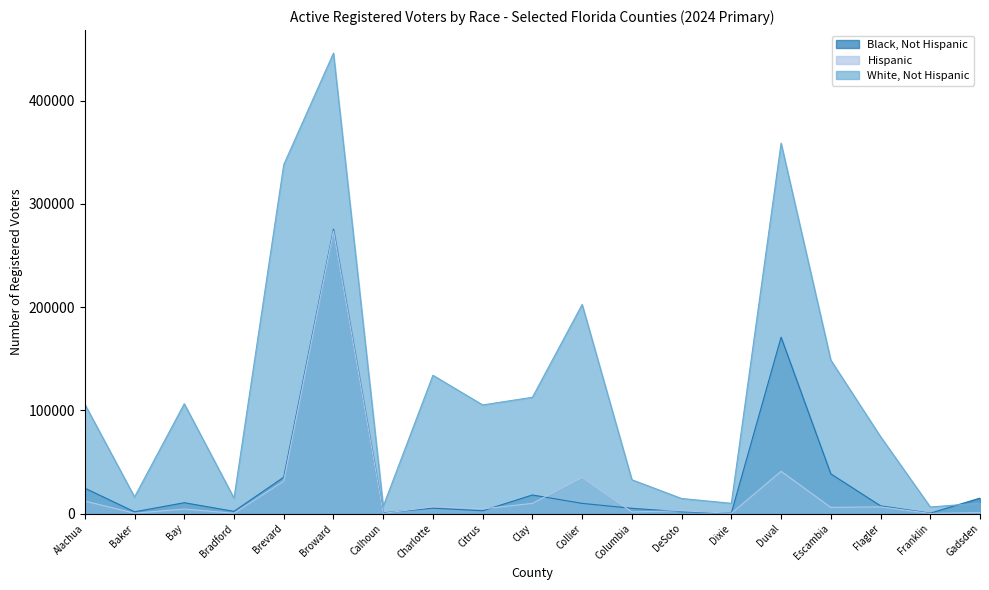

Reading left to right, what are all the values shown in this chart?

Black, Not Hispanic: 24598	1677	10480	2124	35186	275443	664	5203	2680	17964	9833	5078	1682	482	170809	38437	7449	353	14957
Hispanic: 12126	300	4387	275	31369	273562	117	6616	4483	9859	34950	1562	2710	197	40891	5959	6490	57	955
White, Not Hispanic: 105951	16088	106330	14956	337901	445958	7009	133938	105188	112621	202511	32747	14553	9932	358757	148618	74500	6367	10006